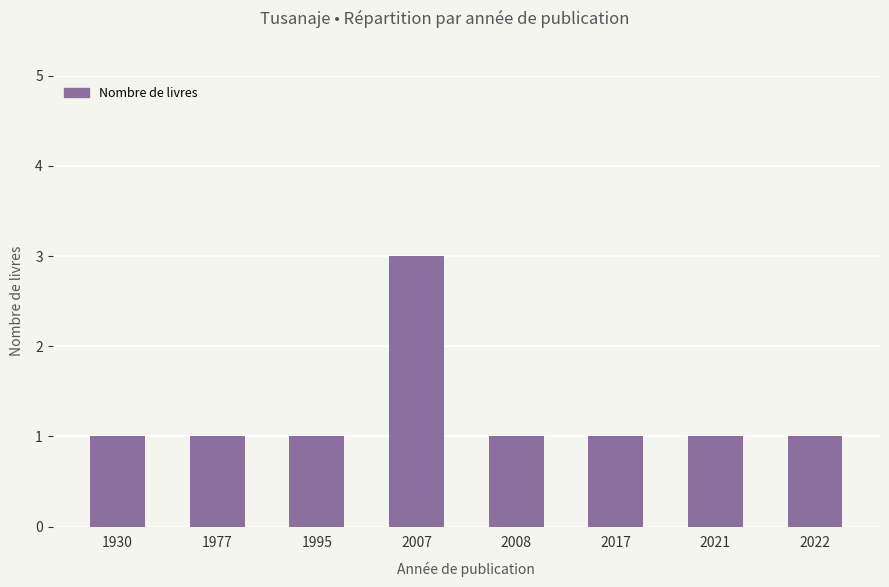

What is the average value?

1